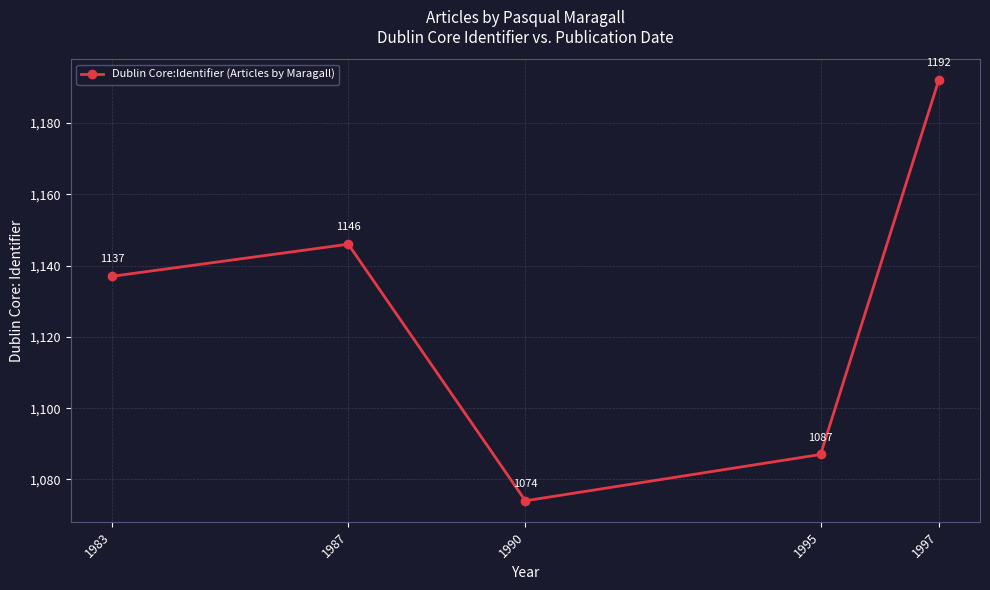

How many data points does each series have?

5